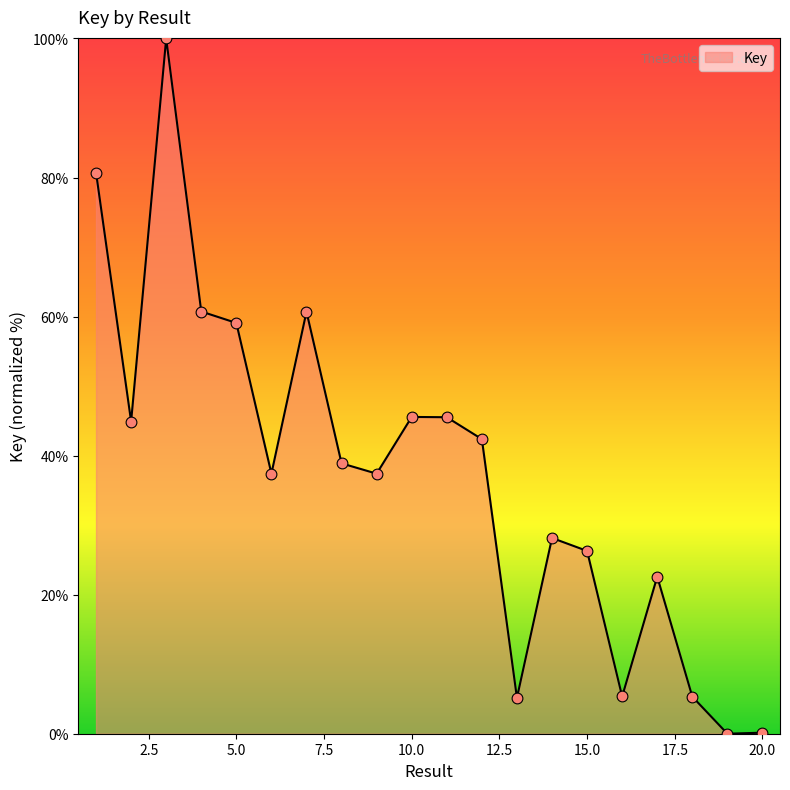

What is the difference between the maximum and minimum values?

100.0